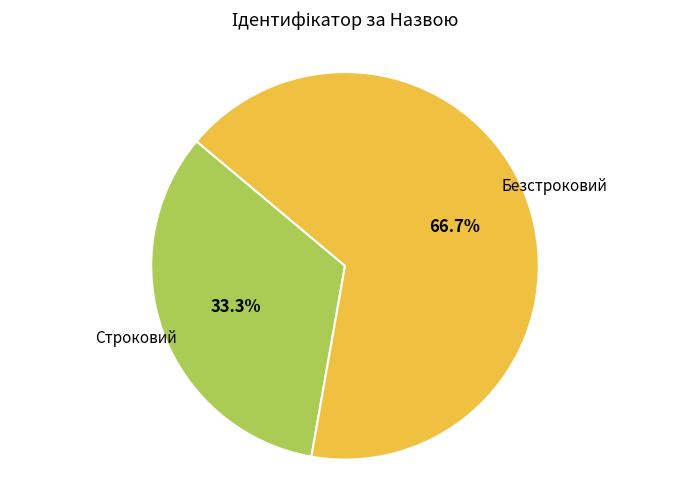

To the nearest percent, what is the difference between the largest and smallest slice percentages?

33%